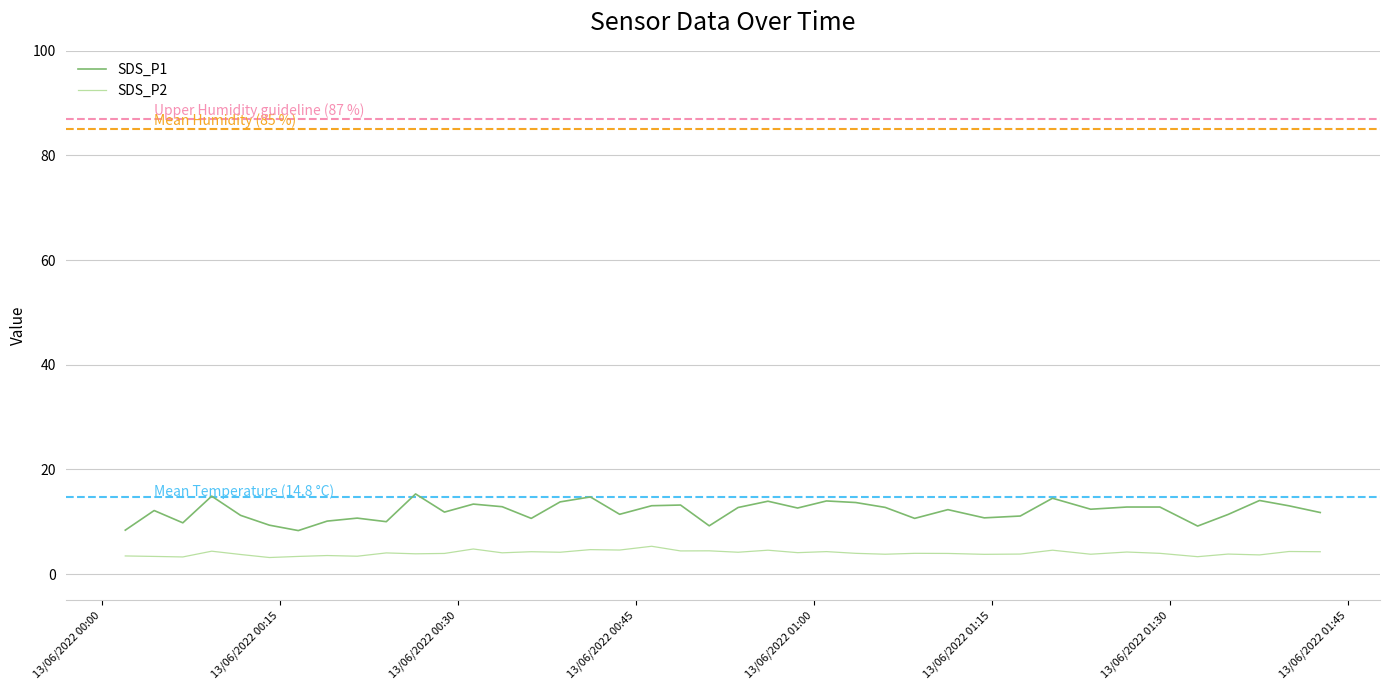

What is the difference between the highest and lowest values at 2022/06/13 00:48:46?

8.8